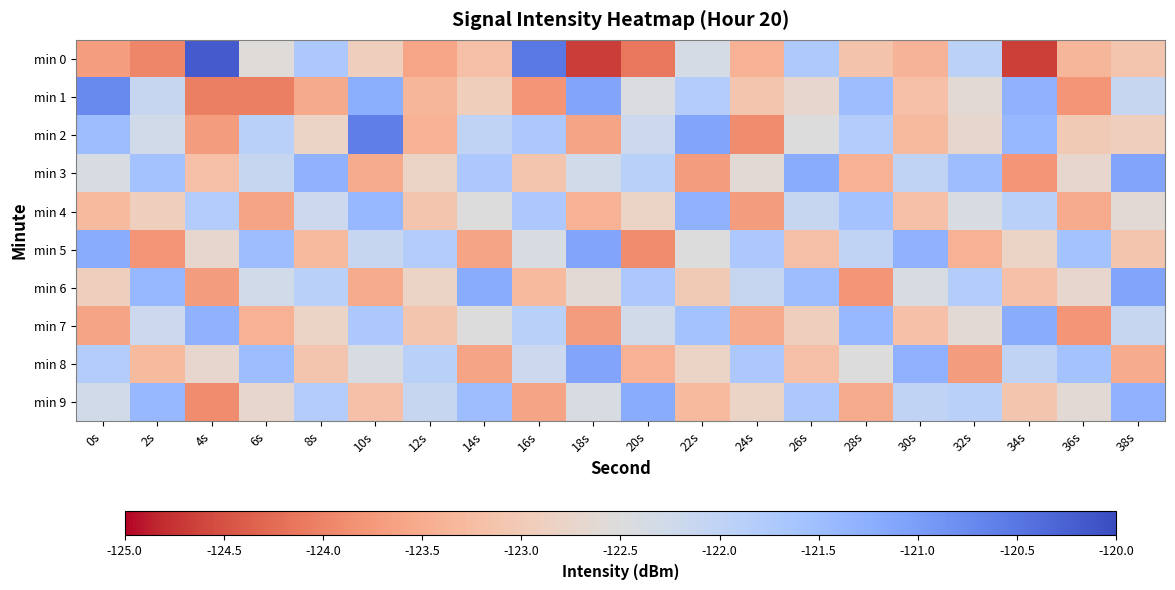

List the series in order of their peak value, lowest first.

min 4, min 7, min 9, min 3, min 5, min 6, min 8, min 1, min 2, min 0